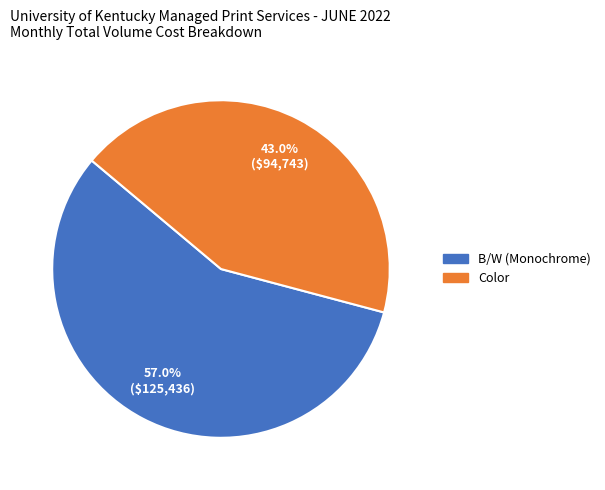

Which slice is the largest?

B/W (Monochrome)